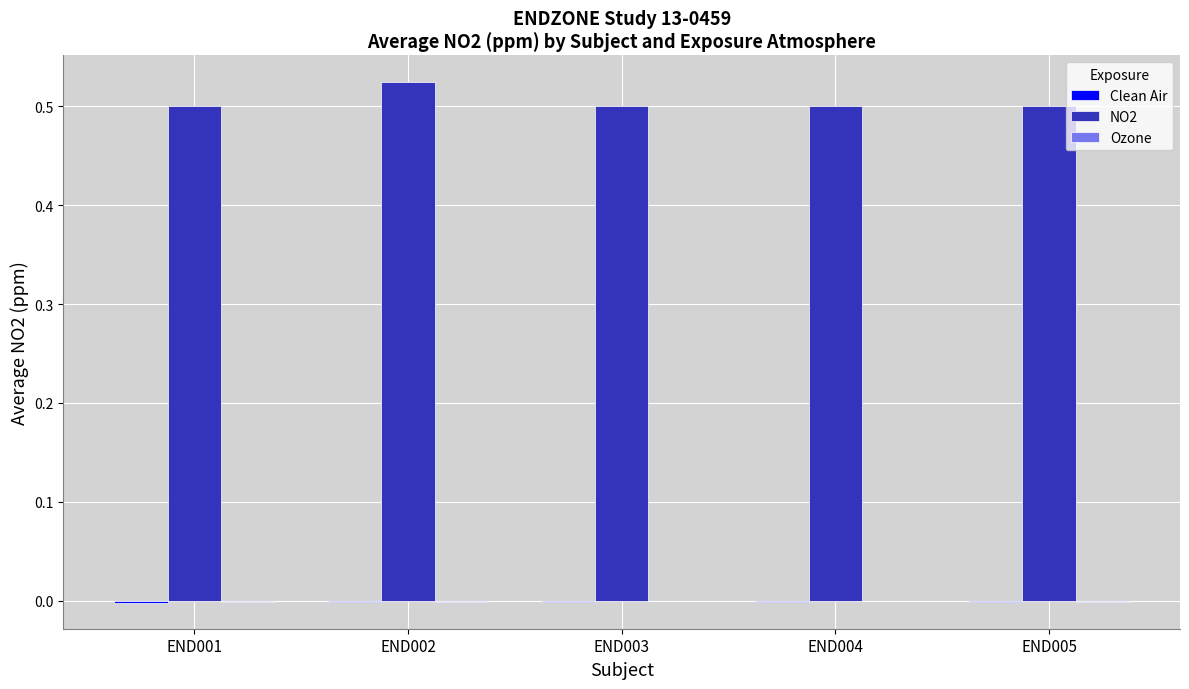

Which series has the largest total across all categories?

NO2